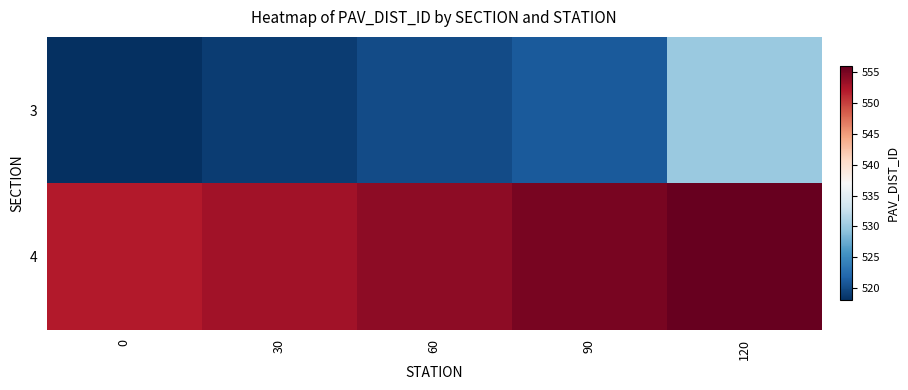

What is the minimum value shown in the chart?

518